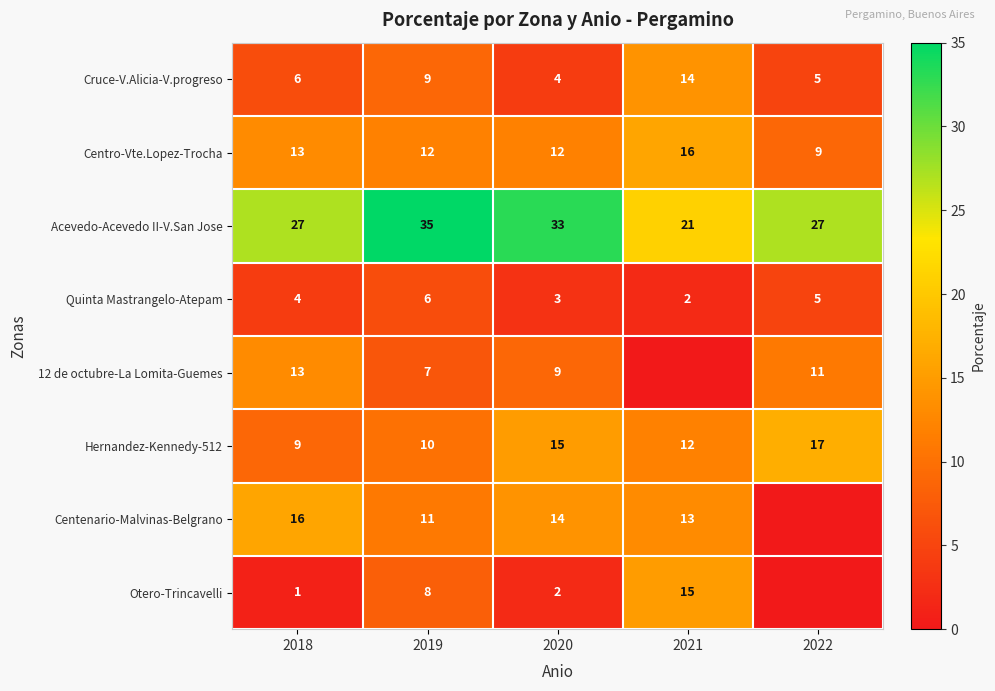

Which label corresponds to the smallest value in the chart?

2021